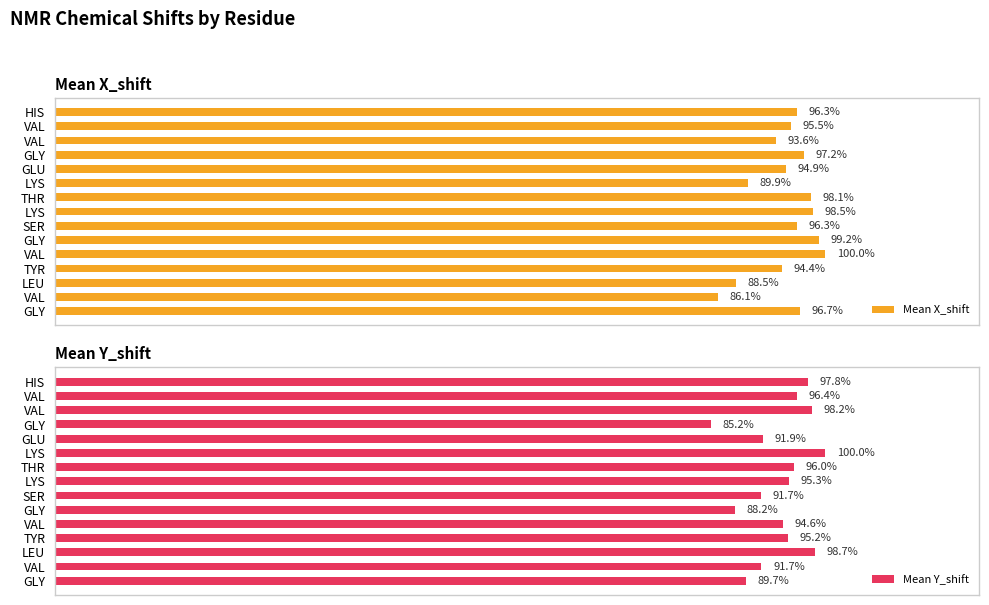

True or false: Mean Y_shift has a value of 53.0 at GLY.

False